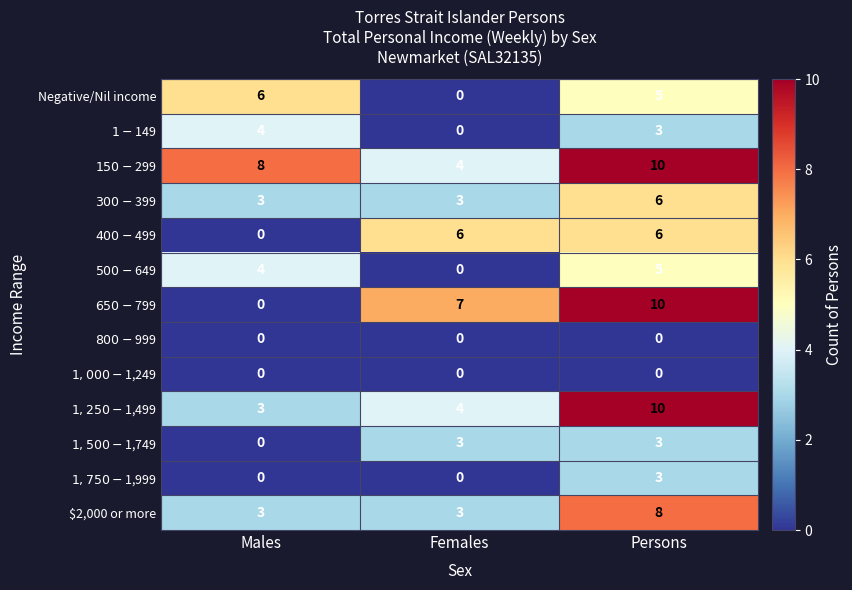

At which category is the sum across all series the highest?

Persons